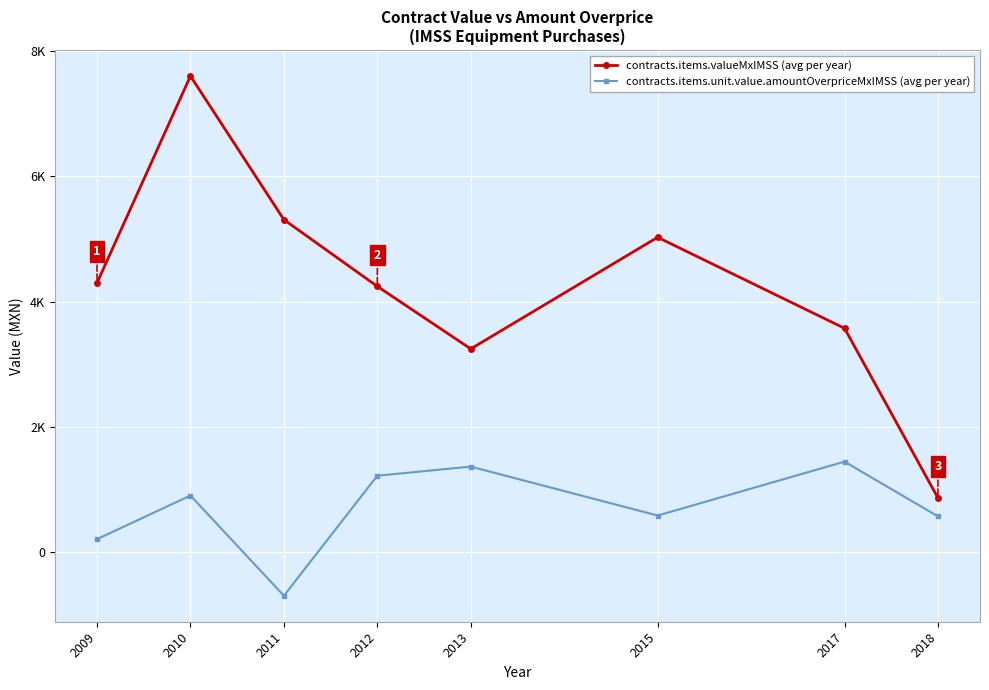

What is the sum of all contracts.items.unit.value.amountOverpriceMxIMSS (avg per year) values?

5637.5